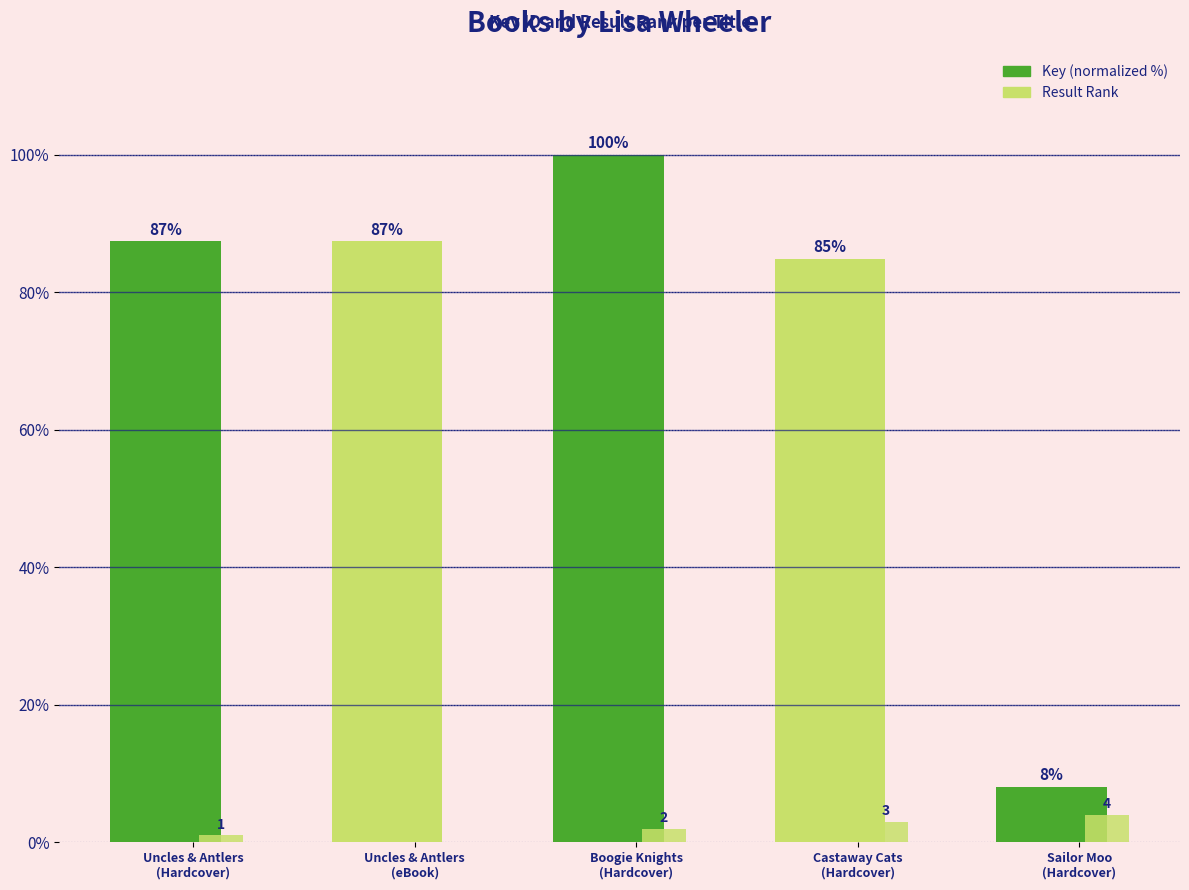

What is the value of the Result Rank bar at the 3rd from the left?

2.0